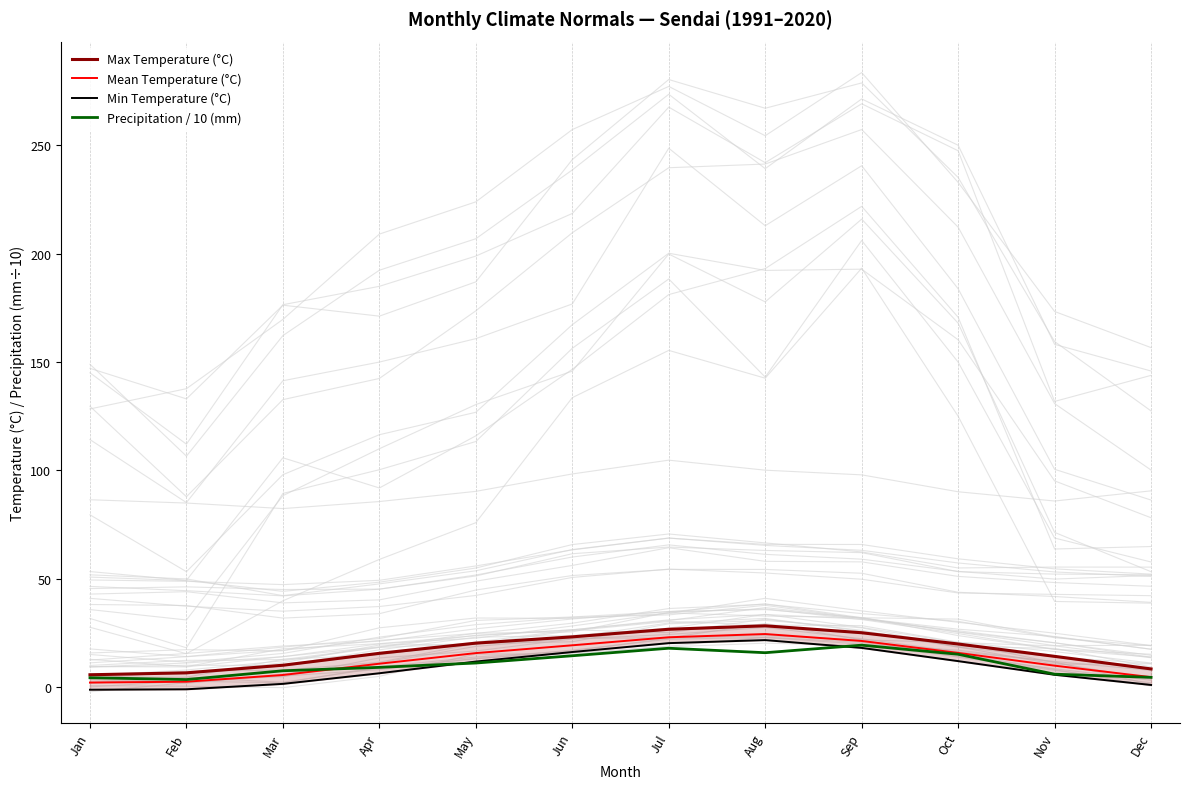

Which series has the largest range (max minus min)?

Min Temperature (°C)